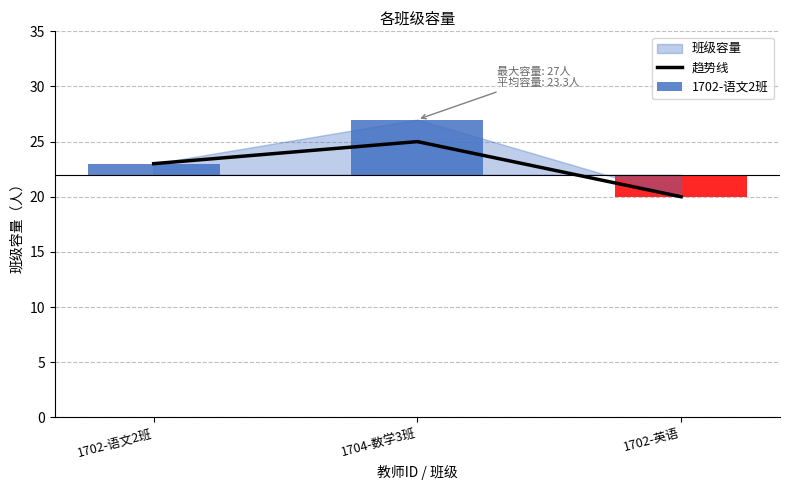

At which label is 趋势线 closest to 22?

1702-语文2班